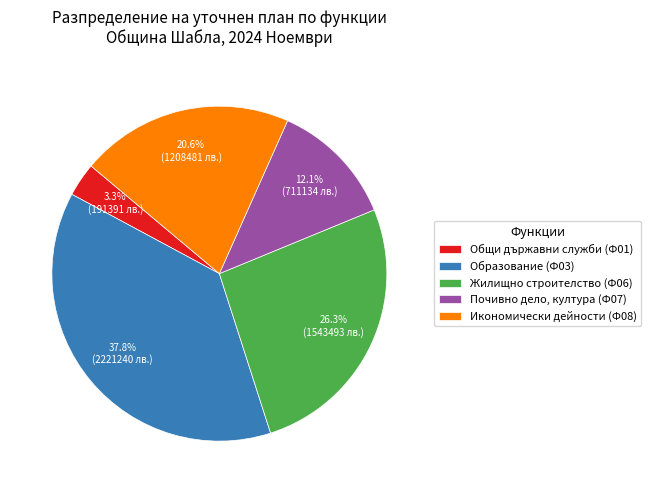

Which category has the smallest portion of the pie?

Общи държавни служби (Ф01)